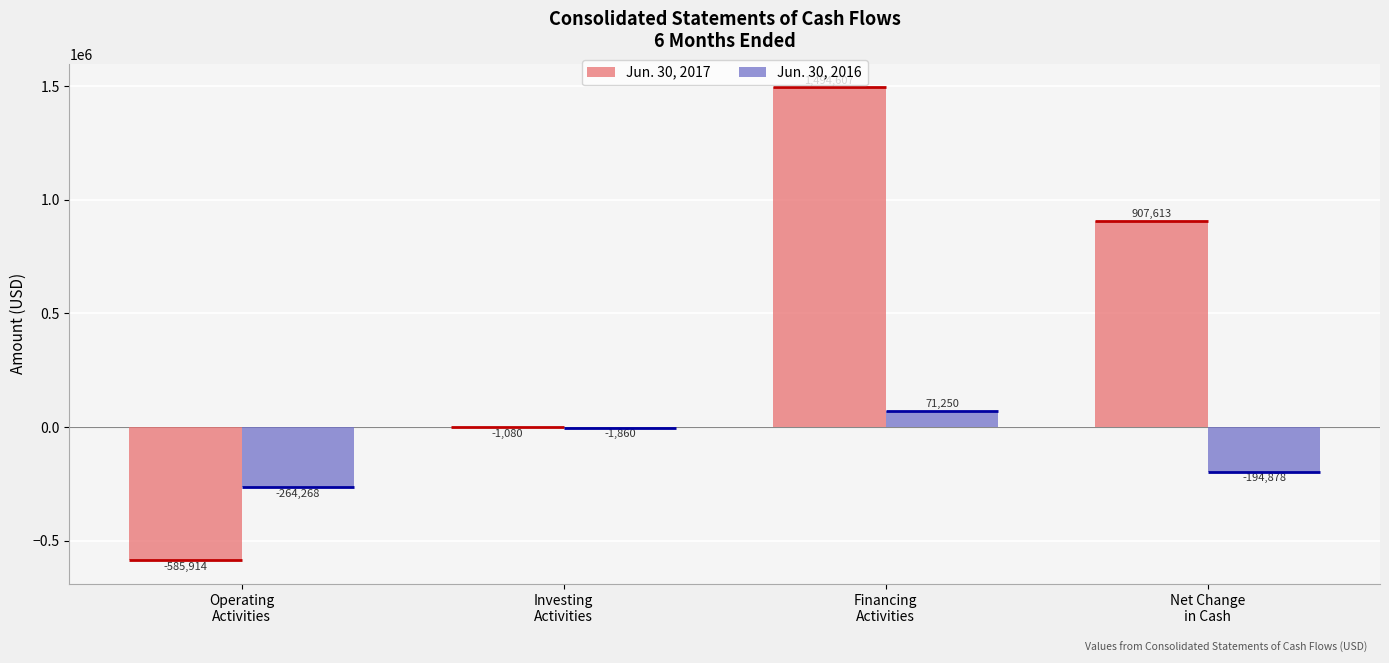

What is the difference between the Jun. 30, 2016 values at Operating
Activities and Net Change
in Cash?

69390